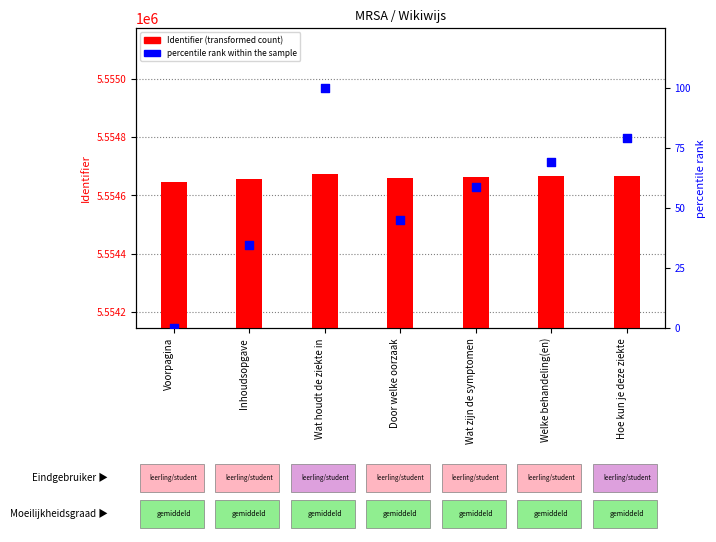

Which series reaches the minimum Y coordinate?

percentile rank within the sample